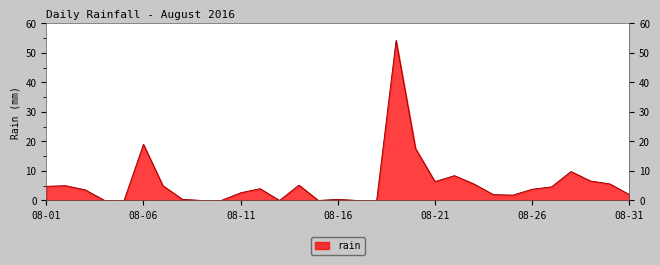

What is the difference between the maximum and minimum values?

54.2